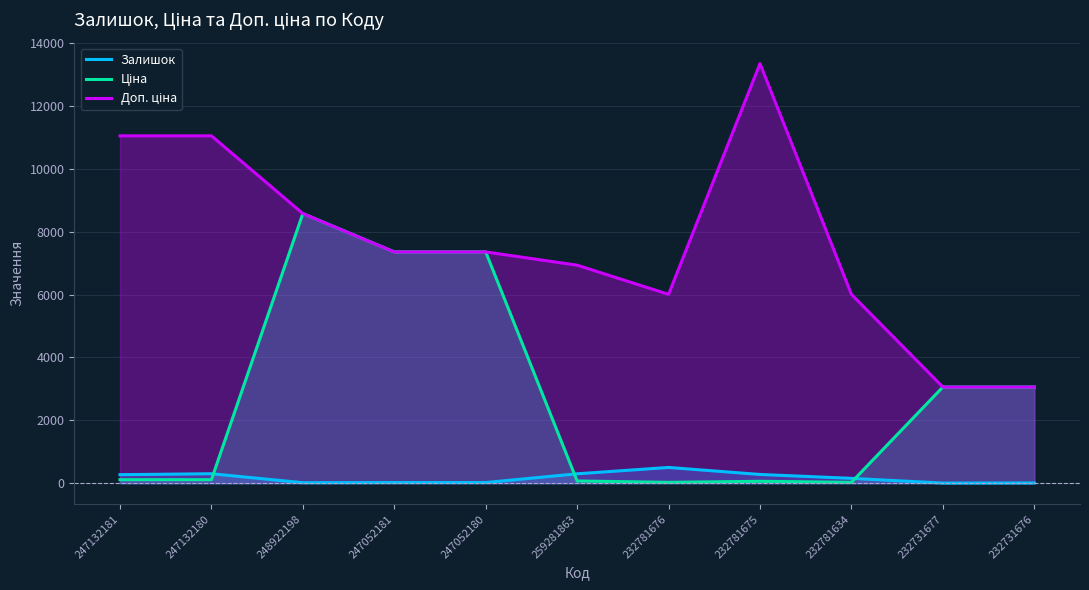

What is the difference between the maximum and second lowest values in the Доп. ціна series?

10296.0